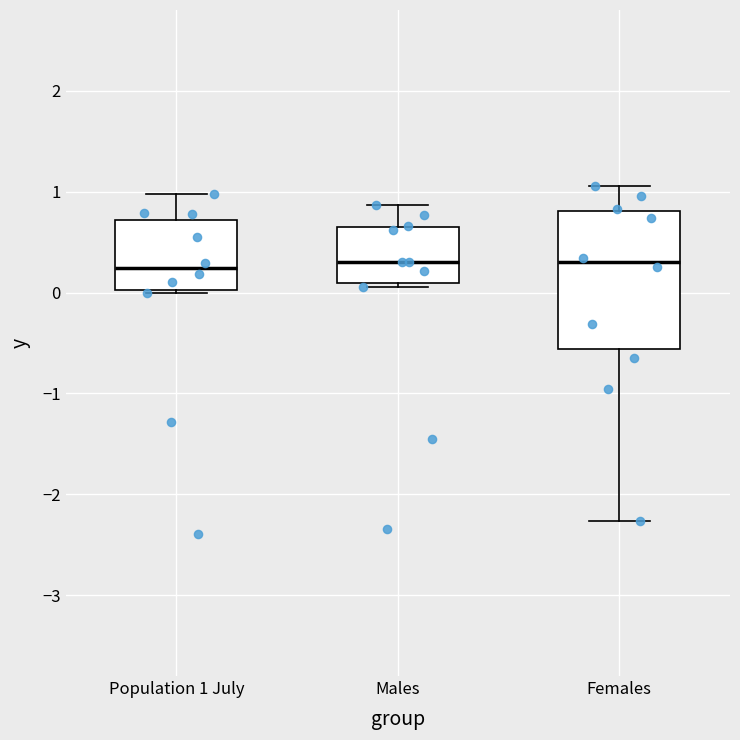

Reading left to right, read every box against the y-axis: the position of its median line, the range the box covers, and the ends of its whiskers. The values are not printed on the chart, so give them approximately, as read against the axis.

Population 1 July: median 0.2, box 0.0 to 0.7, whiskers 0.0 to 1.0
Males: median 0.3, box 0.1 to 0.6, whiskers 0.1 (just below the box's lower edge) to 0.9
Females: median 0.3, box -0.6 to 0.8, whiskers -2.3 to 1.1